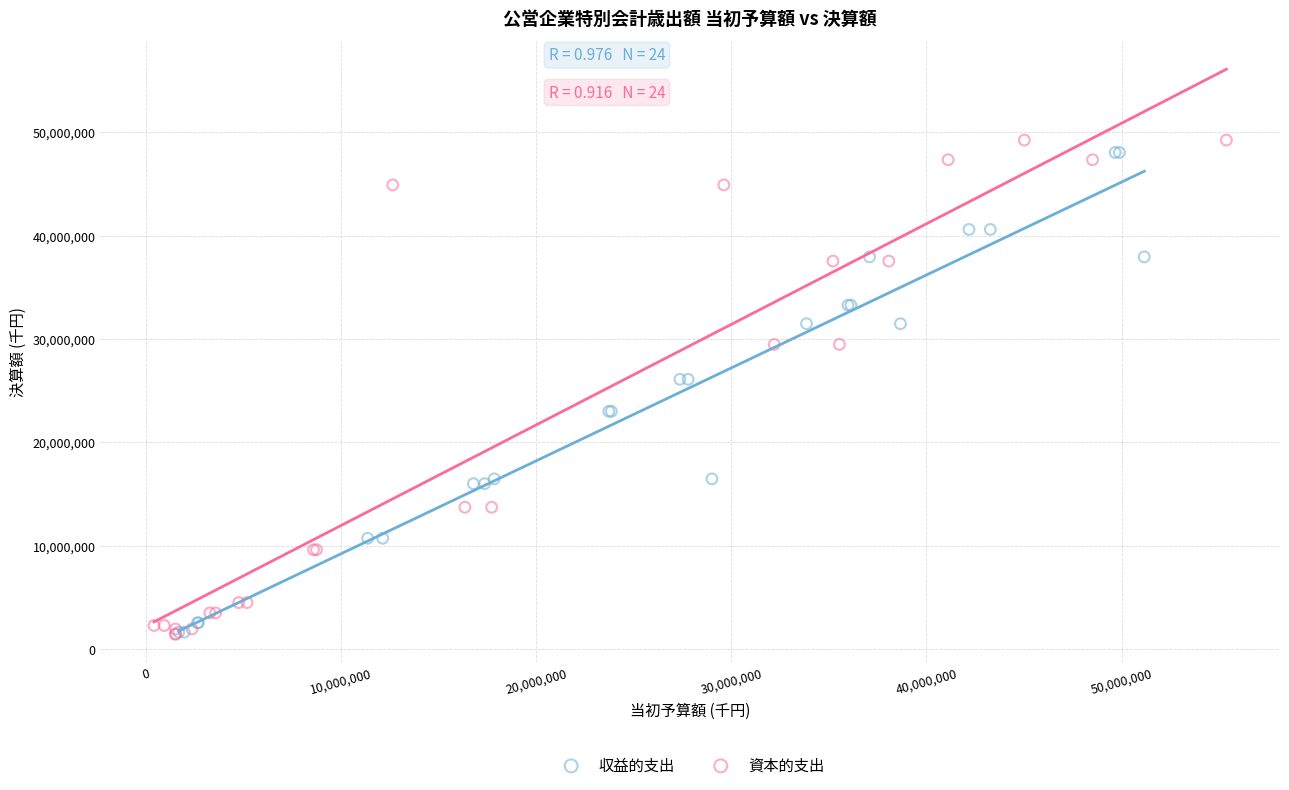

What are all the series names shown in the legend?

収益的支出, 資本的支出